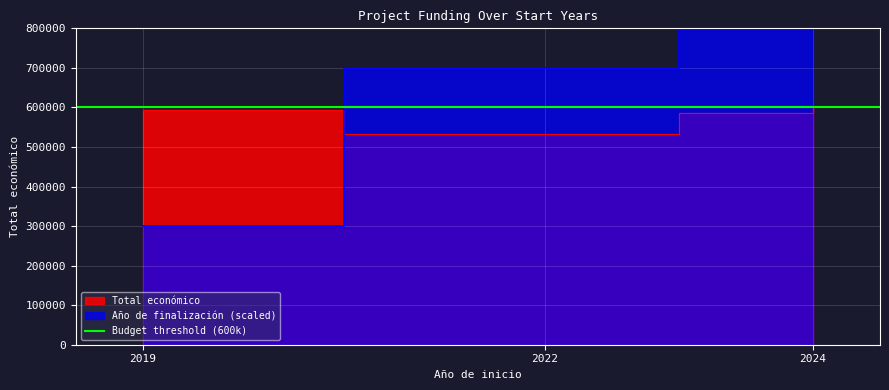

Reading right to left, extract all data points from this chart.

Total económico: 533449.0	593991.0	599211.0	602295.4	589731.0	585914.0
Año de finalización: 2025.0	2021.0	2027.0	2027.0	2027.0	2027.0